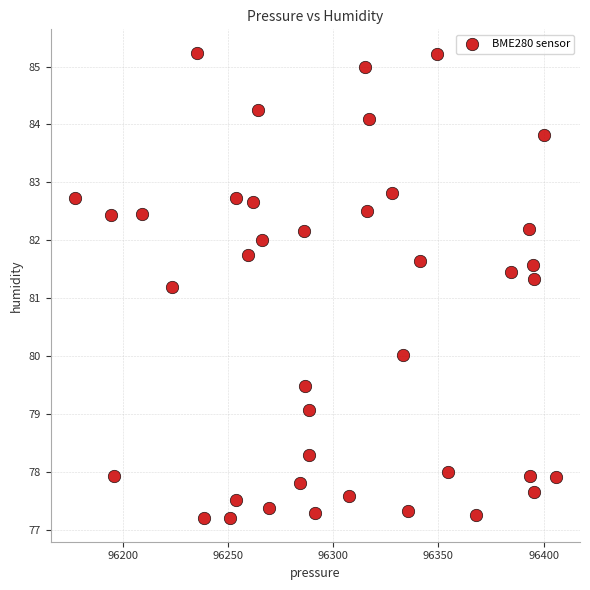

What is the range of Y values (max minus min)?

8.0